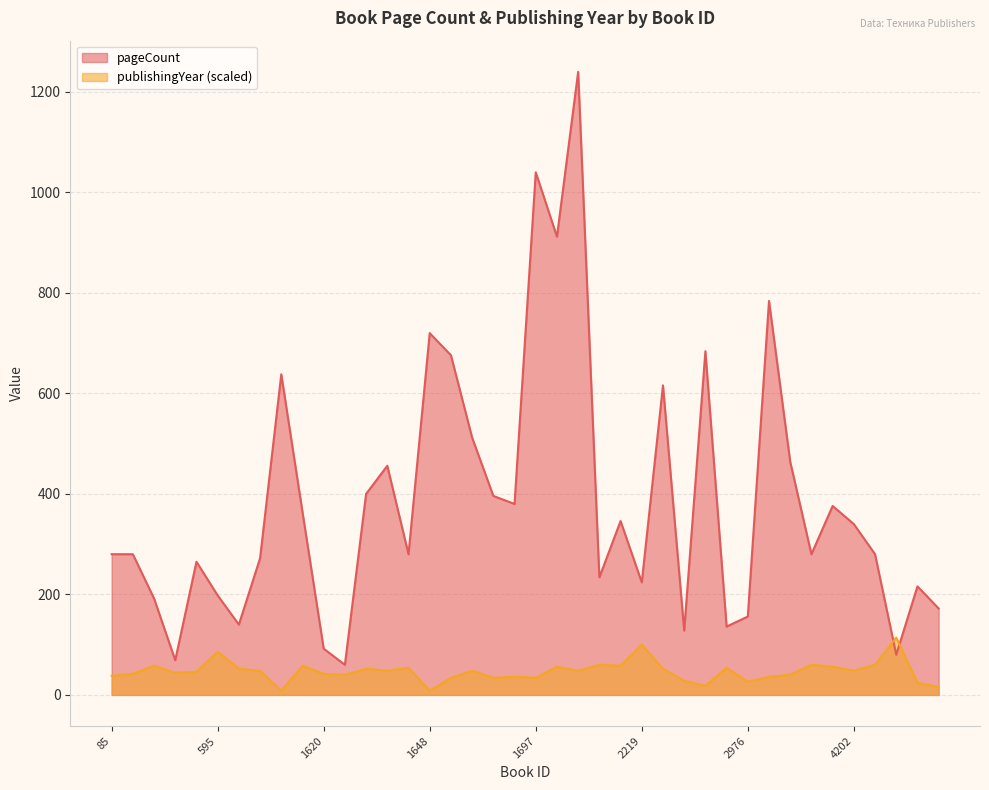

At 1697, list the series in order from smallest to largest.

publishingYear (scaled), pageCount